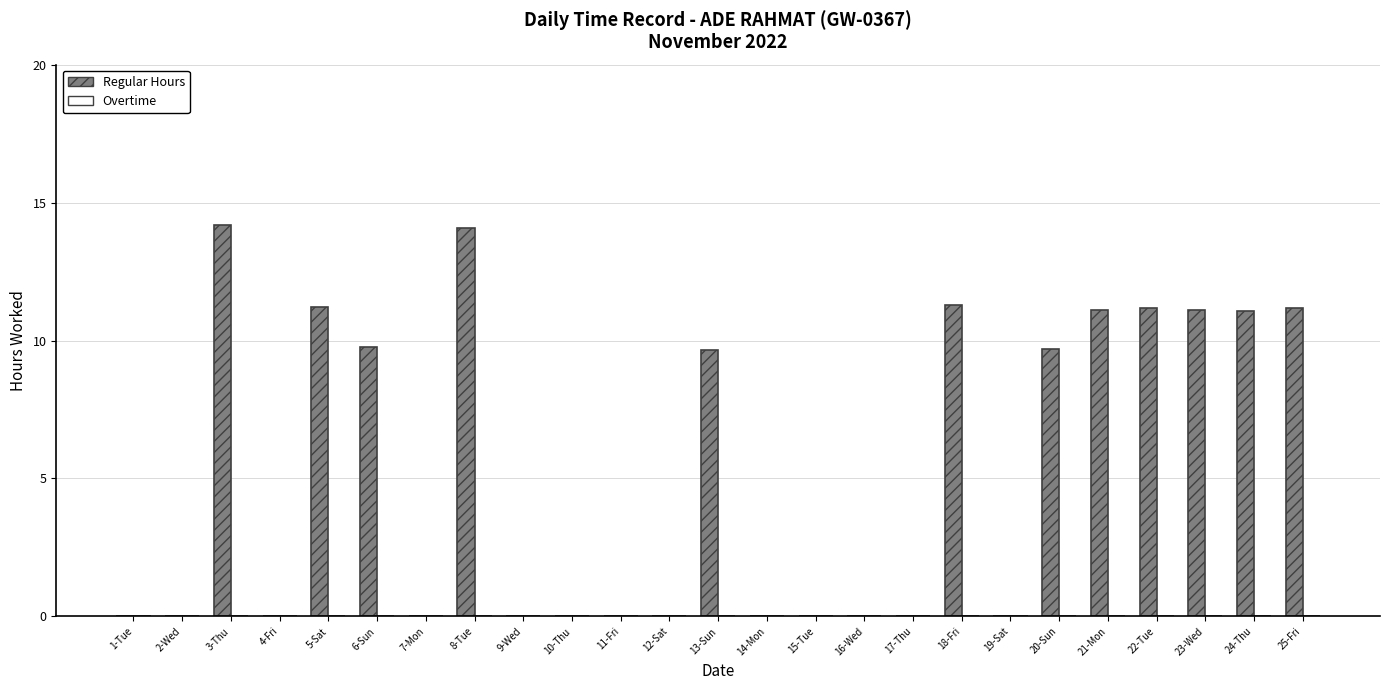

What is the ratio of the value at 18-Fri to the value at 23-Wed?

1.0